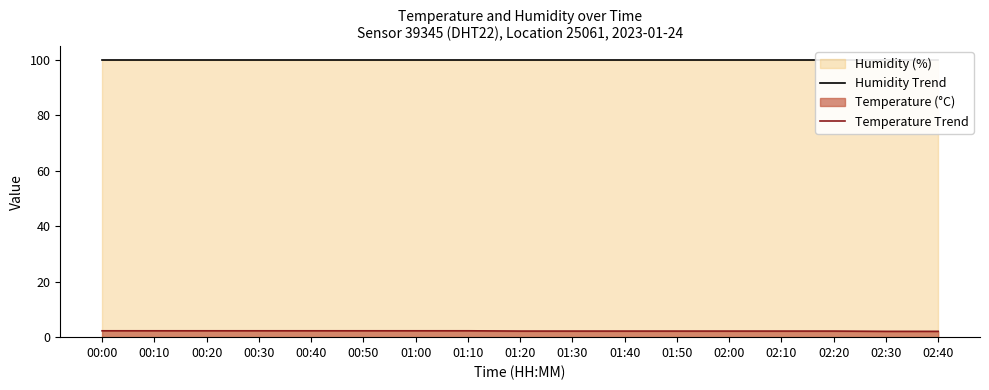

What is the label of the 6th point from the right?

01:50